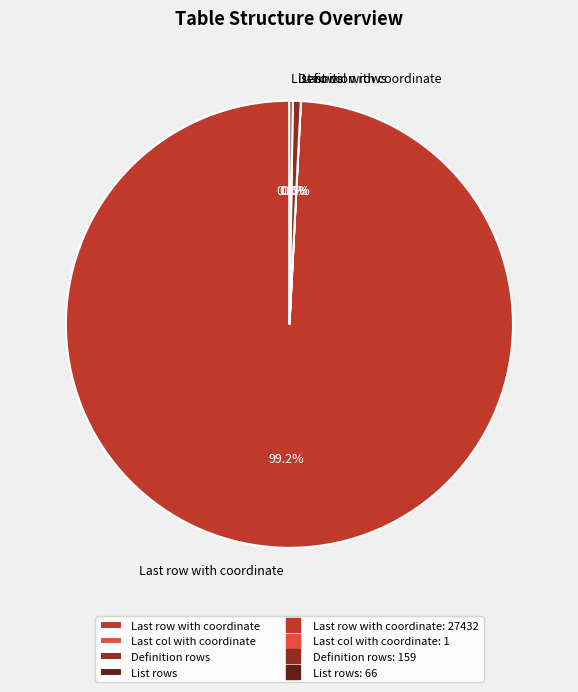

To the nearest percent, what is the difference between the largest and smallest slice percentages?

99%